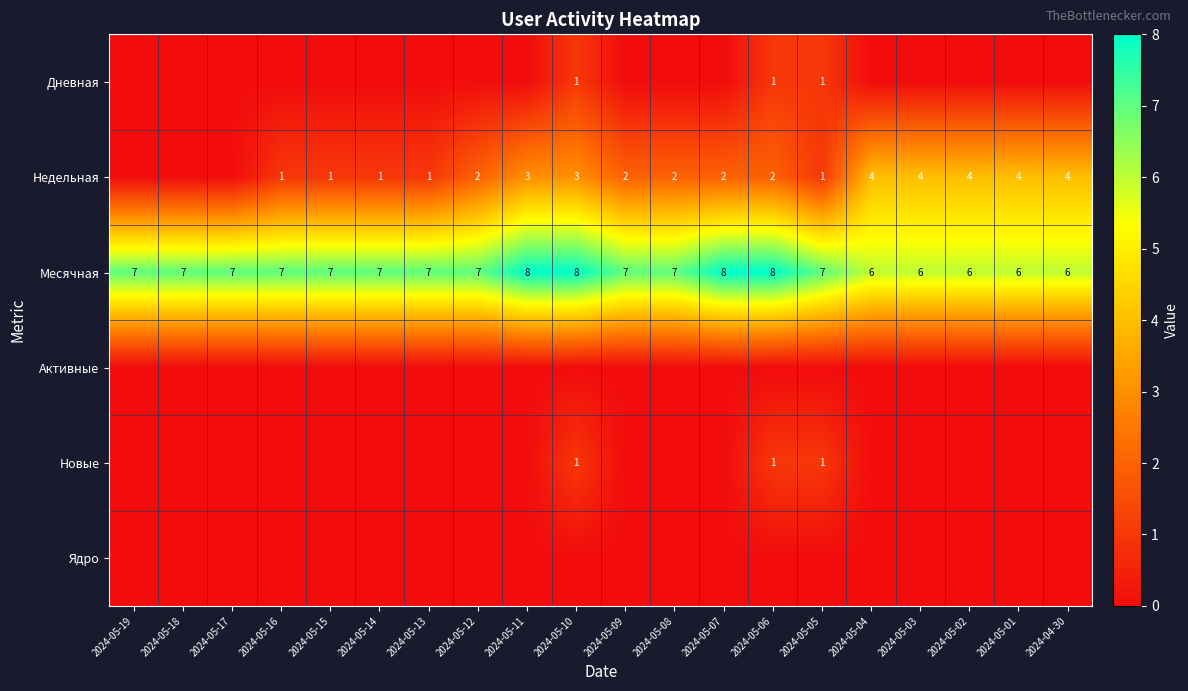

At how many categories does at least one series exceed 0?

20